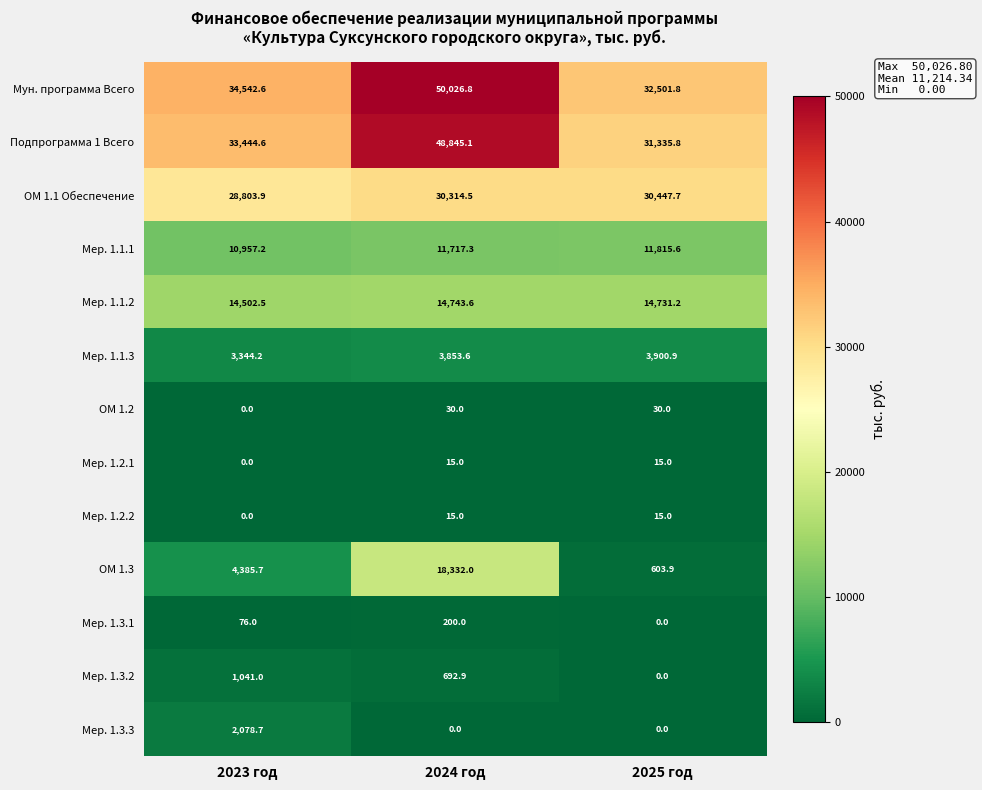

Is it true that Мер. 1.2.2 equals 15.0 at 2025 год?

True